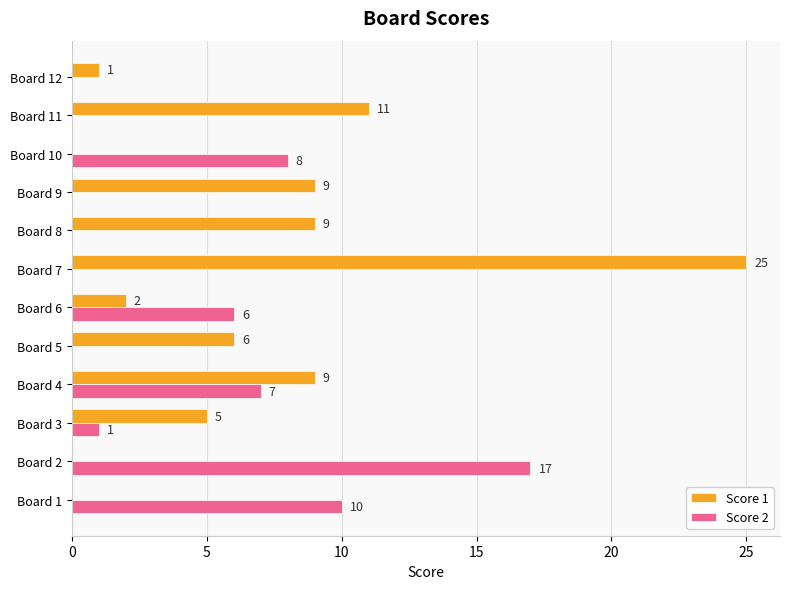

What are all the series names shown in the legend?

Score 1, Score 2